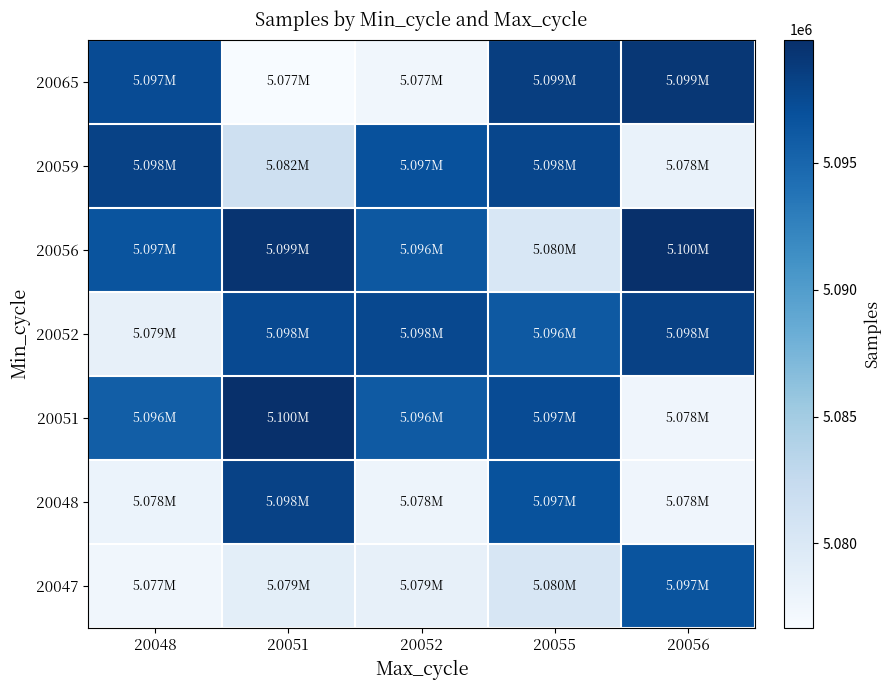

Reading left to right, extract all data points from this chart.

20047: 20048=5077471	20051=5079013	20052=5078532	20055=5080315	20056=5096605
20048: 20048=5078110	20051=5098192	20052=5077816	20055=5096833	20056=5077585
20051: 20048=5095699	20051=5099830	20052=5096096	20055=5097360	20056=5077658
20052: 20048=5078532	20051=5097510	20052=5097627	20055=5096184	20056=5098243
20056: 20048=5096605	20051=5099436	20052=5096247	20055=5080257	20056=5099854
20059: 20048=5098134	20051=5081519	20052=5096909	20055=5097844	20056=5078281
20065: 20048=5097360	20051=5076662	20052=5077471	20055=5098566	20056=5099208